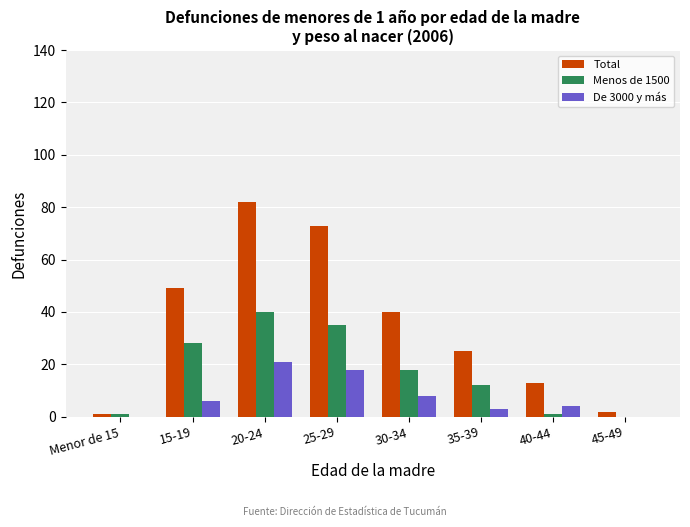

How many distinct data groups are displayed?

3